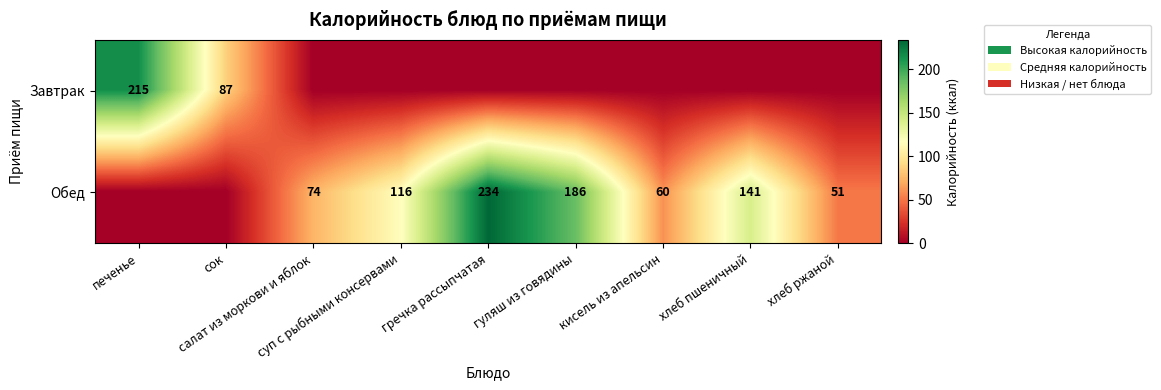

How many values in the Обед series exceed 74?

4